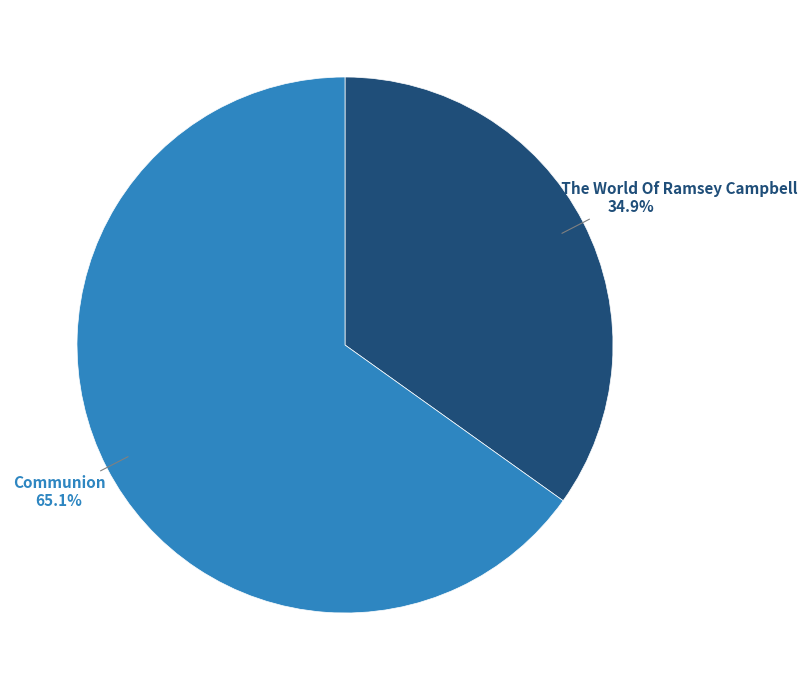

The Communion slice represents 80% of the pie. True or false?

False